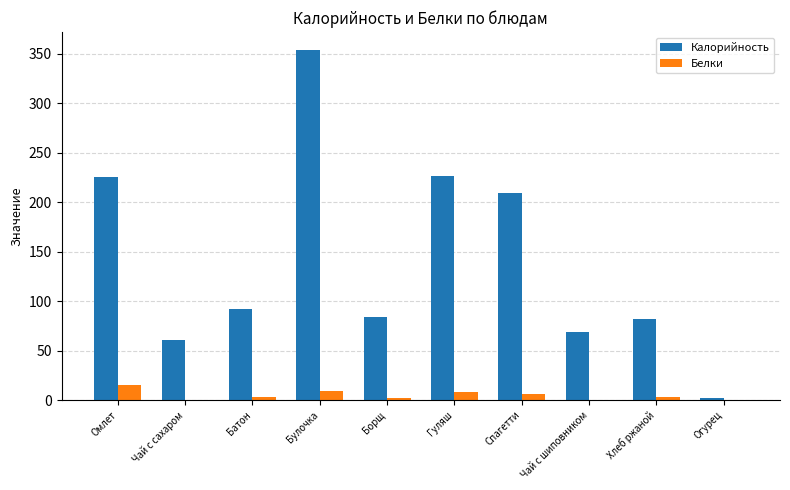

Is it true that Белки equals 0 at Огурец?

True